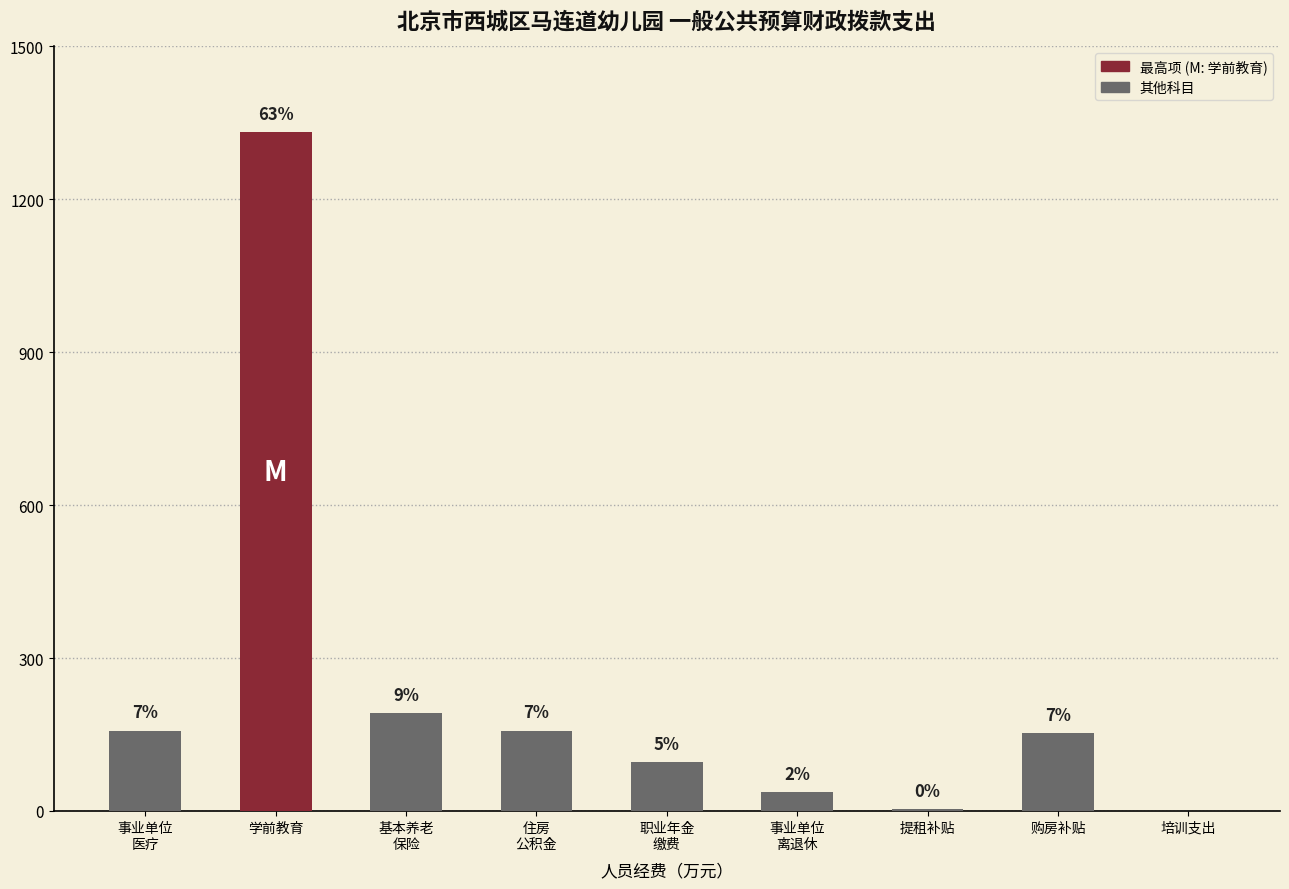

Are the bars horizontal?

No